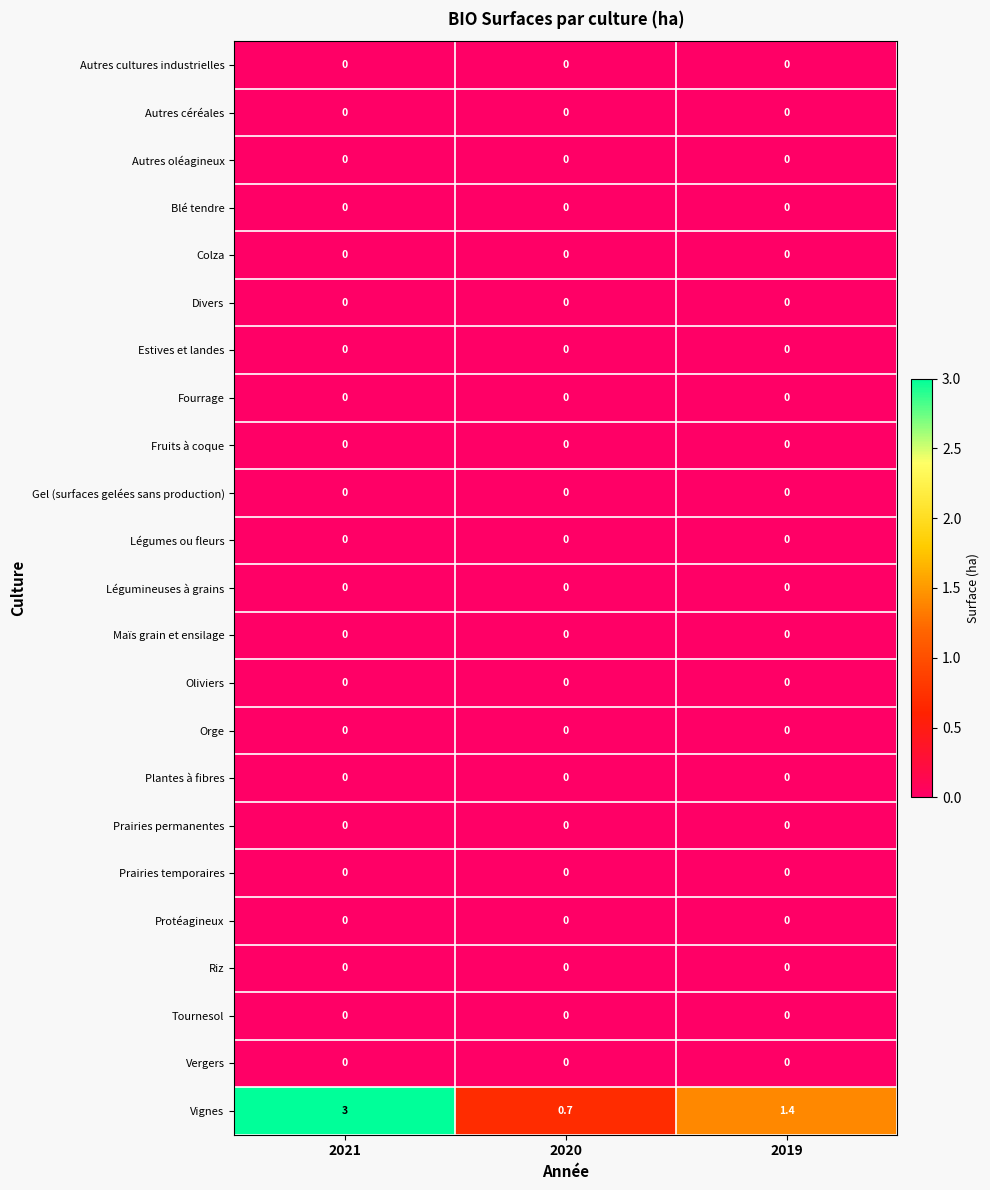

What is the difference between the highest and lowest values at 2019?

1.4